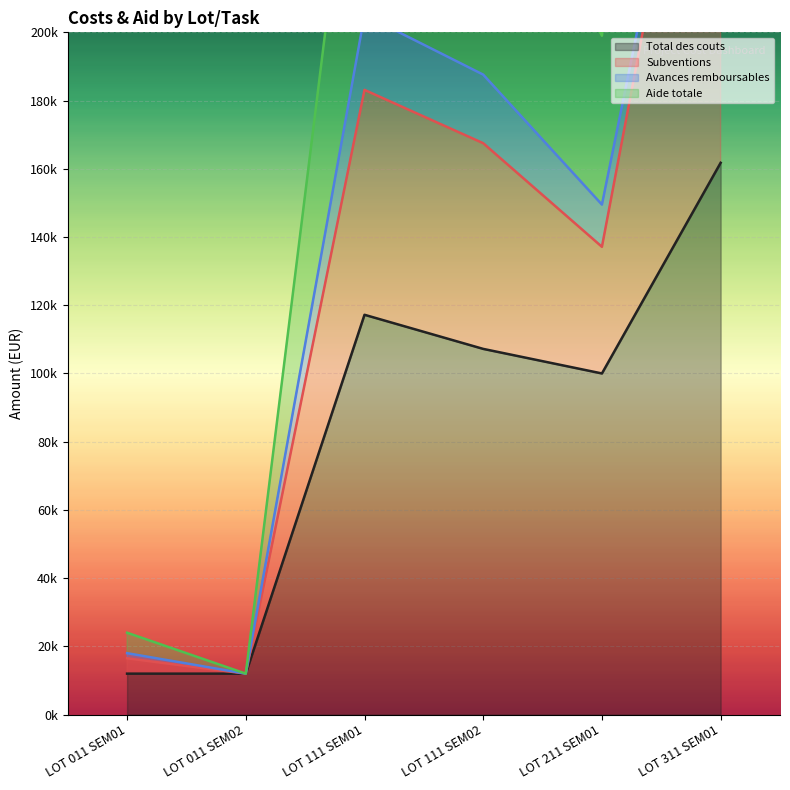

Which has a higher value, LOT 311 SEM01 or LOT 011 SEM01?

LOT 311 SEM01